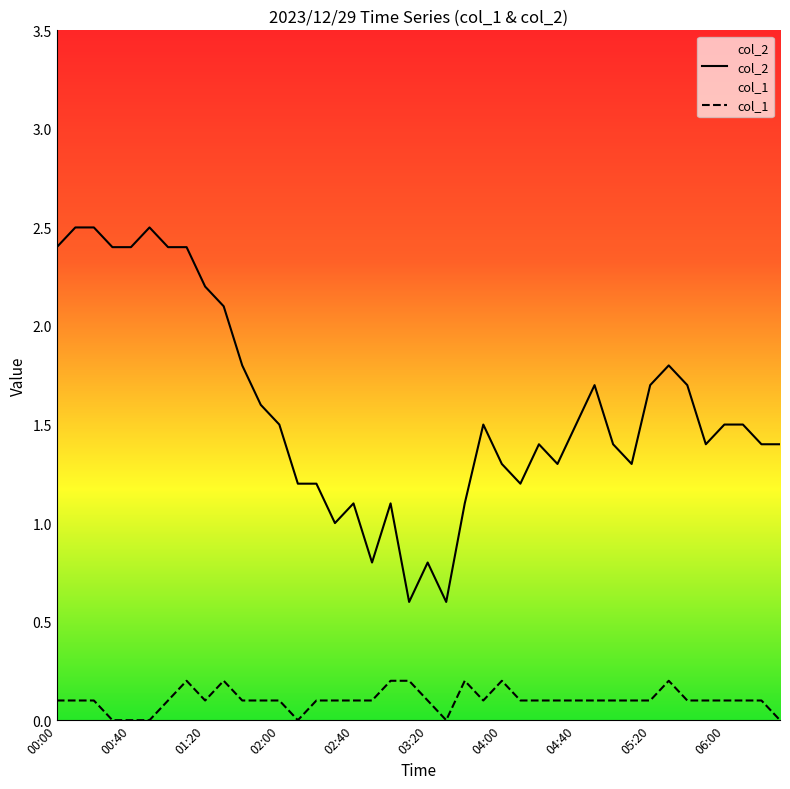

Reading left to right, what are all the values shown in this chart?

col_2: 2.4	2.5	2.5	2.4	2.4	2.5	2.4	2.4	2.2	2.1	1.8	1.6	1.5	1.2	1.2	1.0	1.1	0.8	1.1	0.6	0.8	0.6	1.1	1.5	1.3	1.2	1.4	1.3	1.5	1.7	1.4	1.3	1.7	1.8	1.7	1.4	1.5	1.5	1.4	1.4
col_1: 0.1	0.1	0.1	0.0	0.0	0.0	0.1	0.2	0.1	0.2	0.1	0.1	0.1	0.0	0.1	0.1	0.1	0.1	0.2	0.2	0.1	0.0	0.2	0.1	0.2	0.1	0.1	0.1	0.1	0.1	0.1	0.1	0.1	0.2	0.1	0.1	0.1	0.1	0.1	0.0